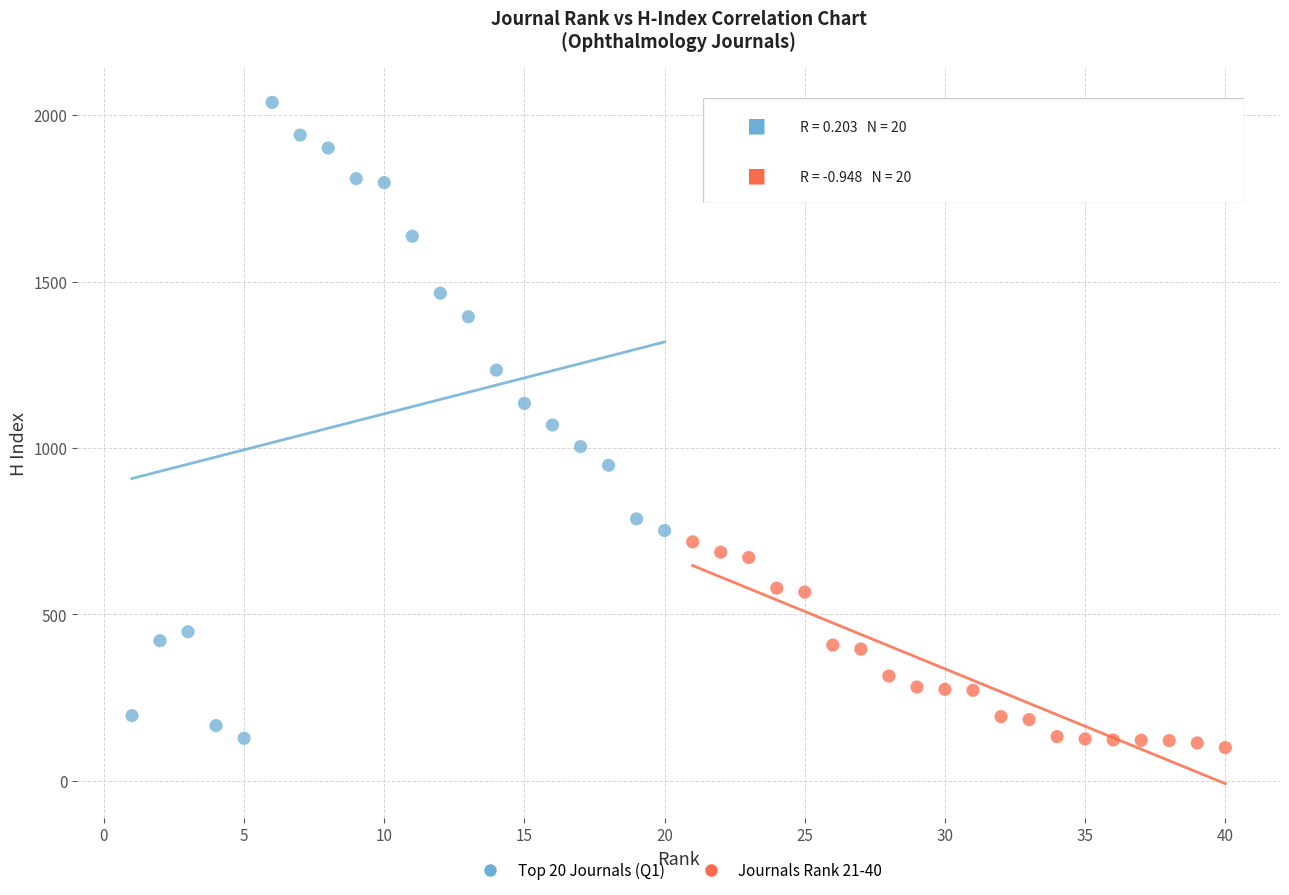

Which series reaches the maximum Y coordinate?

Top 20 Journals (Q1)